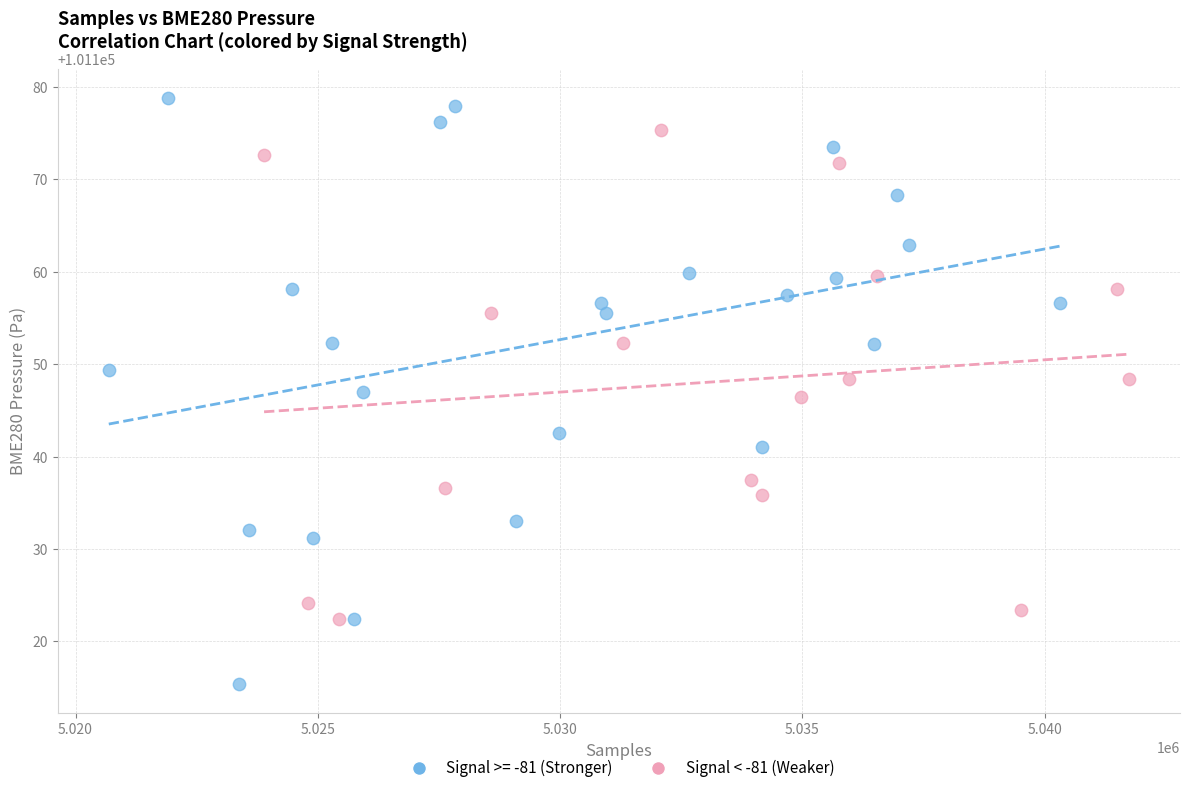

Which series contains the lowest Y value?

Signal >= -81 (Stronger)